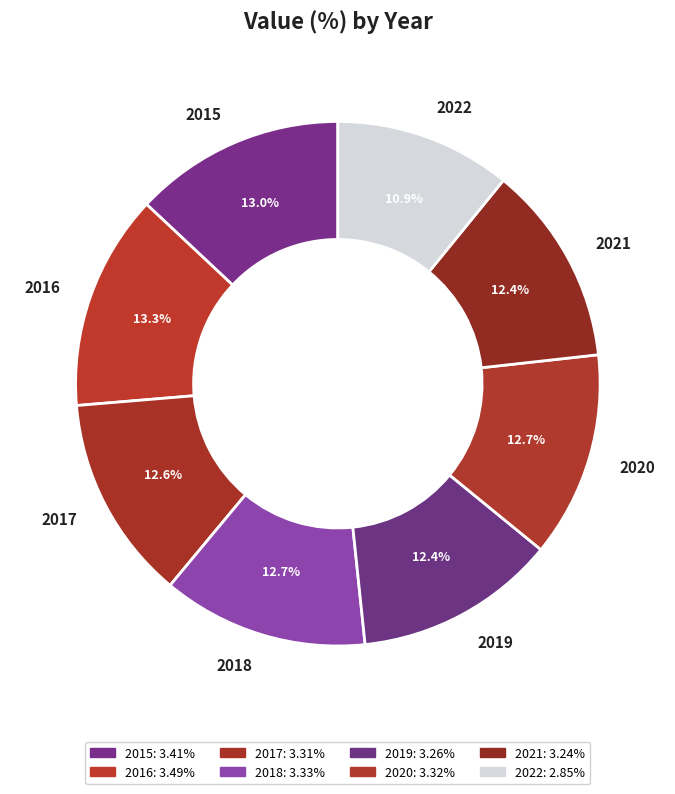

How many segments does this pie chart have?

8